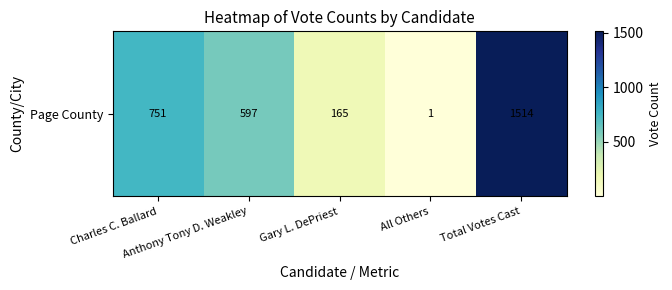

The chart shows a value of 751 at Charles C. Ballard. True or false?

True